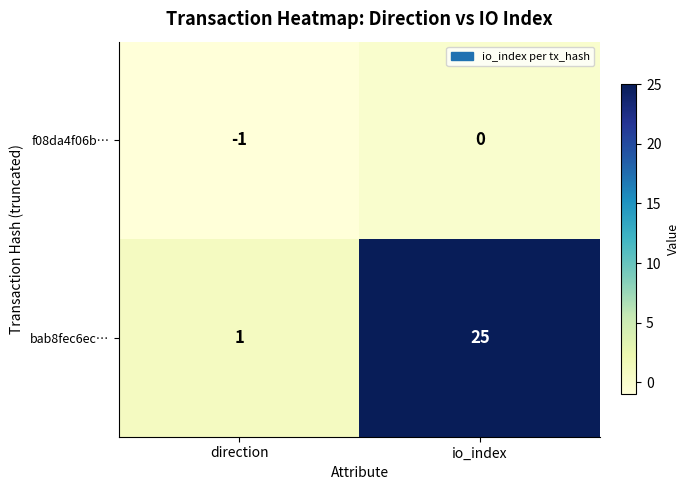

List the series in order of their overall mean, highest first.

bab8fec6ec…, f08da4f06b…